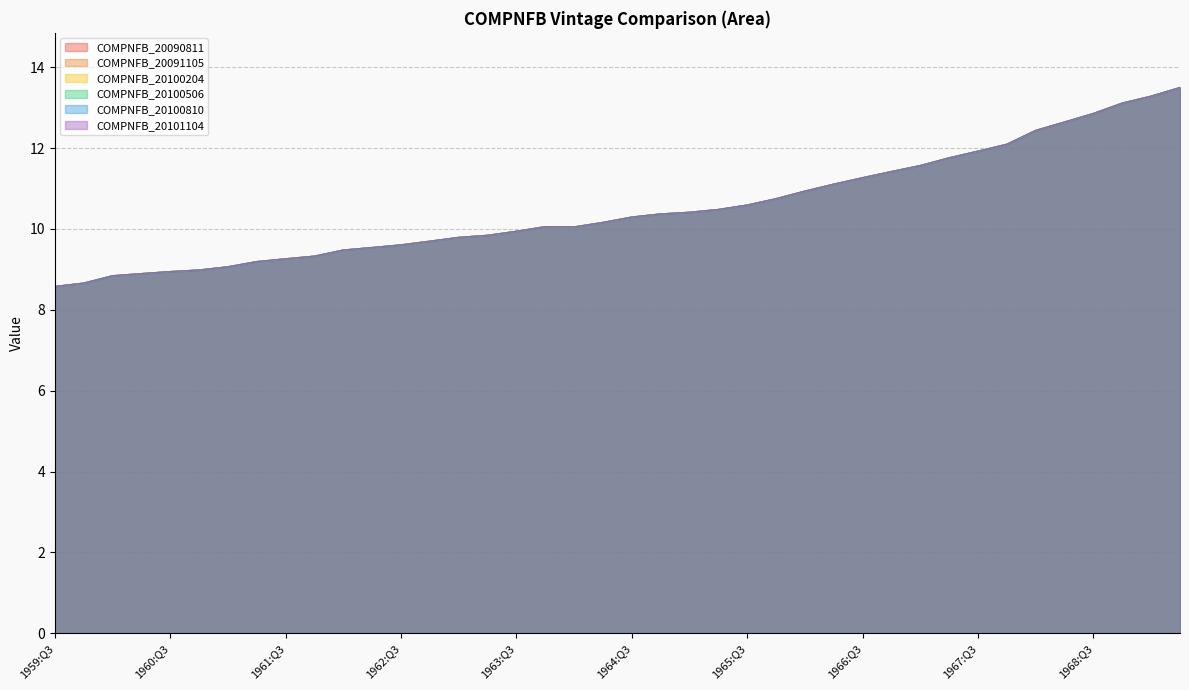

At 1966:Q4, list the series in order from largest to smallest.

COMPNFB_20090811, COMPNFB_20091105, COMPNFB_20100204, COMPNFB_20100506, COMPNFB_20100810, COMPNFB_20101104